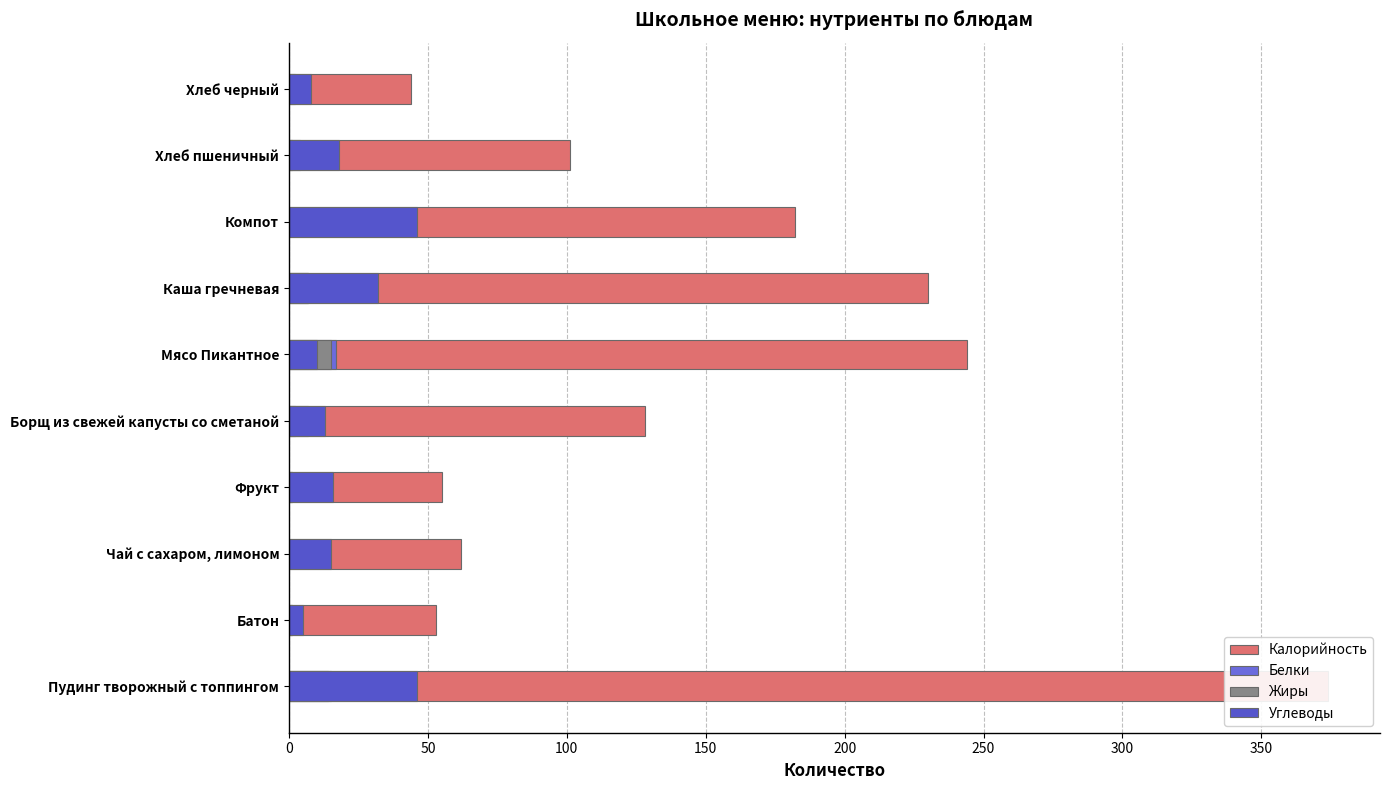

At how many categories does at least one series exceed 16?

10